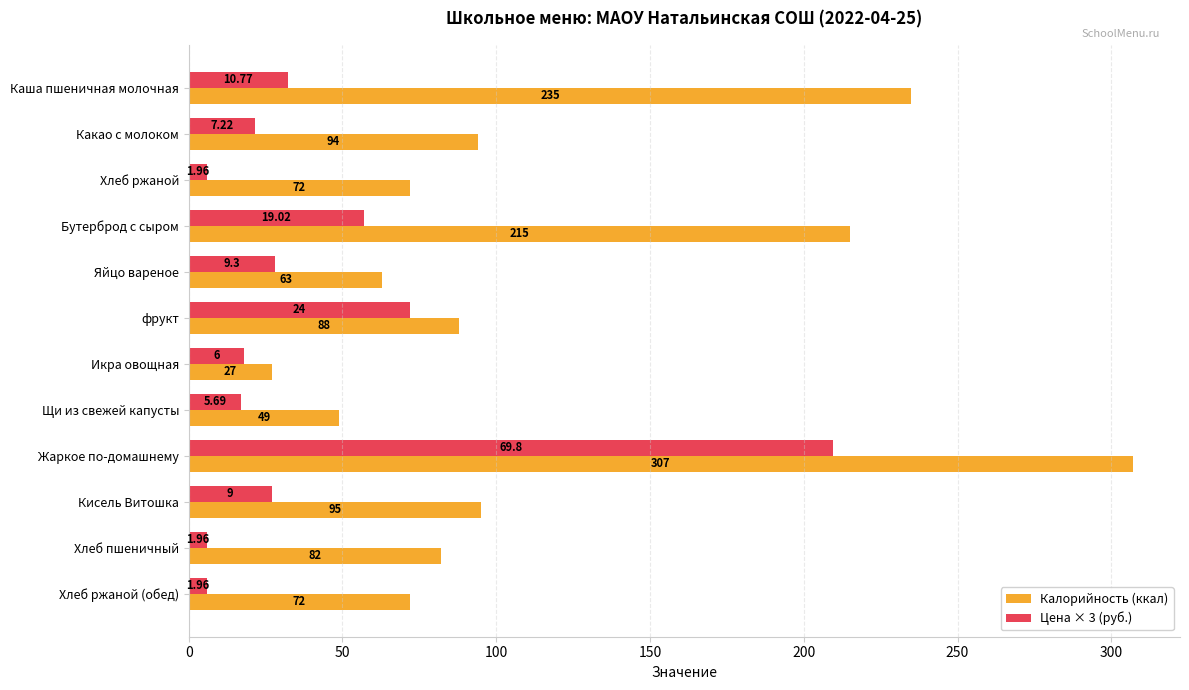

What is the difference between the maximum and minimum values in the Калорийность (ккал) series?

280.0